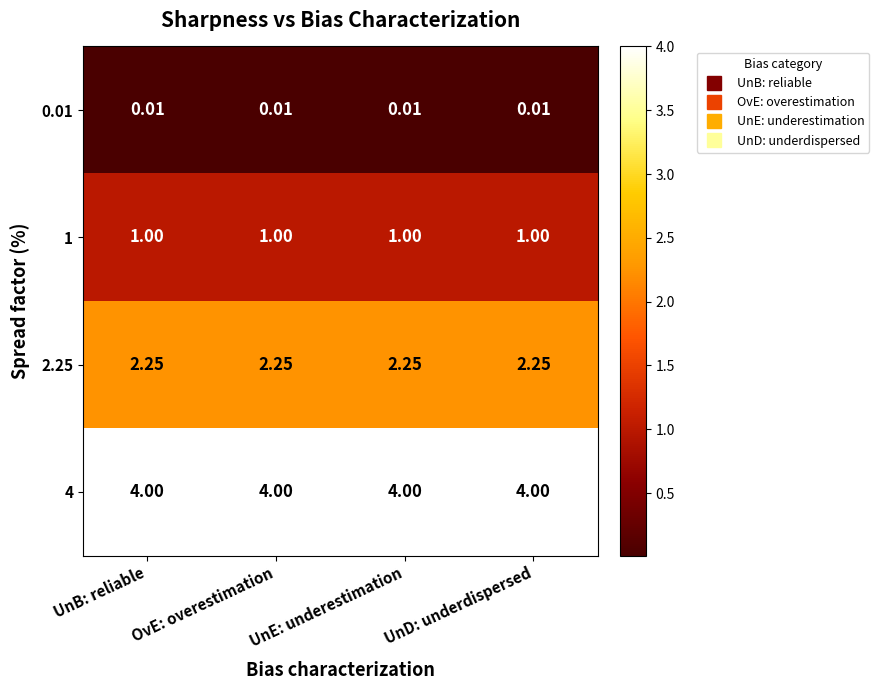

Is the value of 0.01 at OvE: overestimation greater than the value of 1 at UnE: underestimation?

No